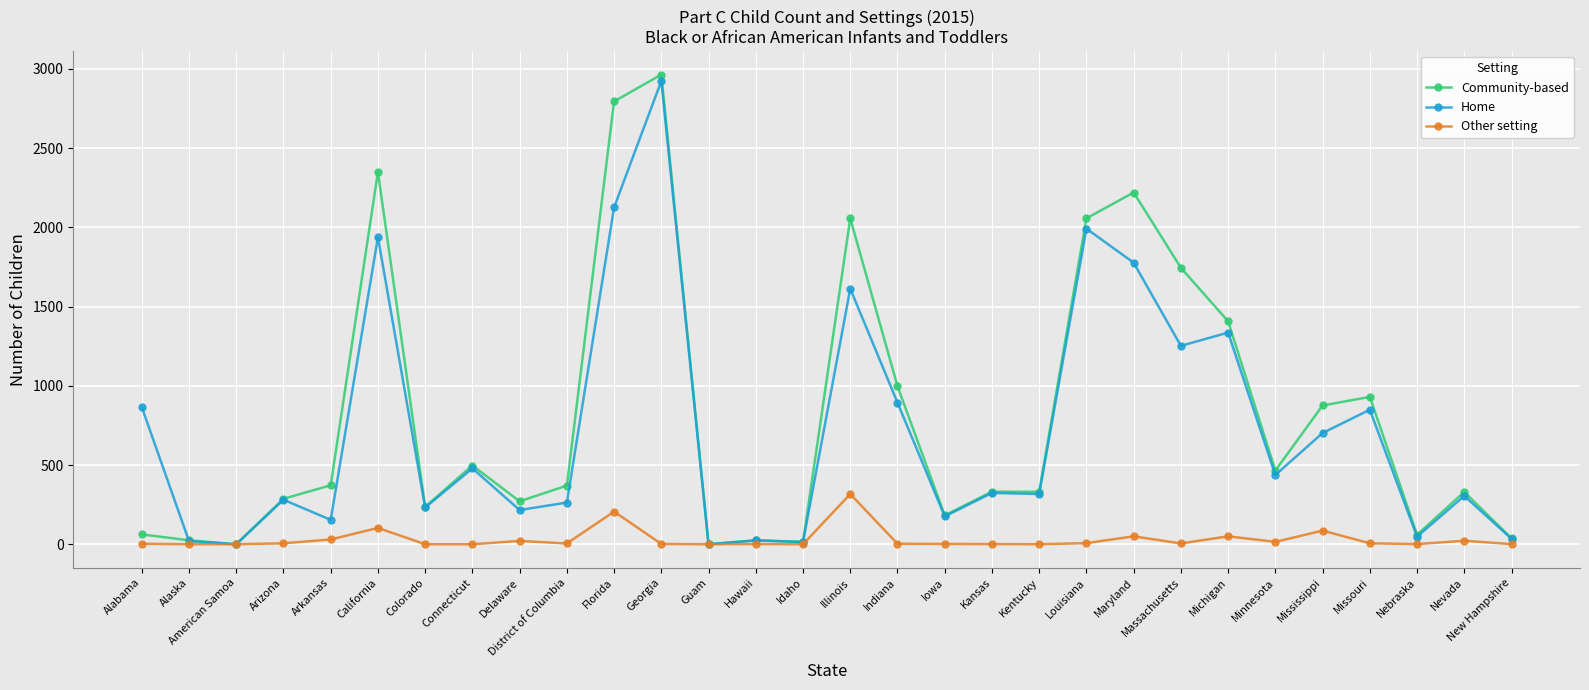

How many lines are shown in the chart?

3